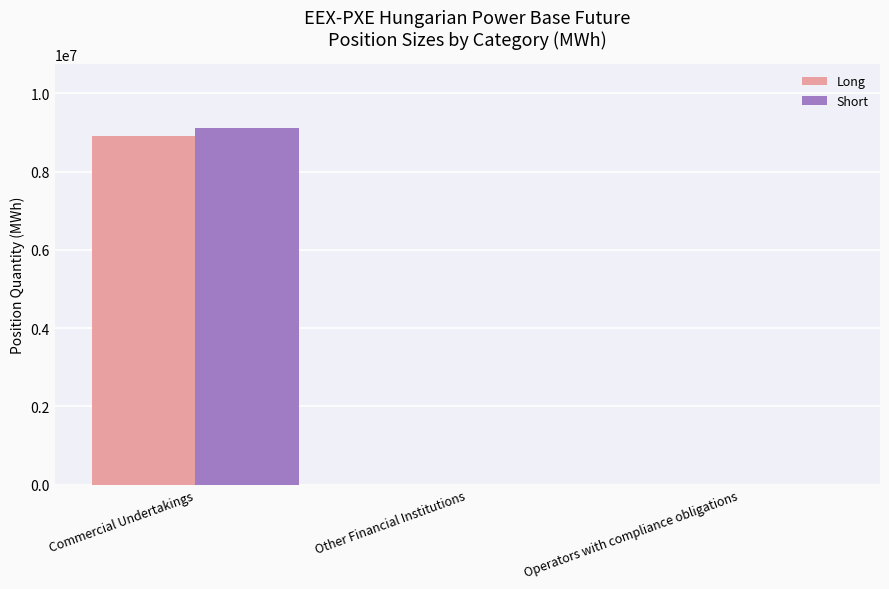

How many data points in Short are above 0?

1